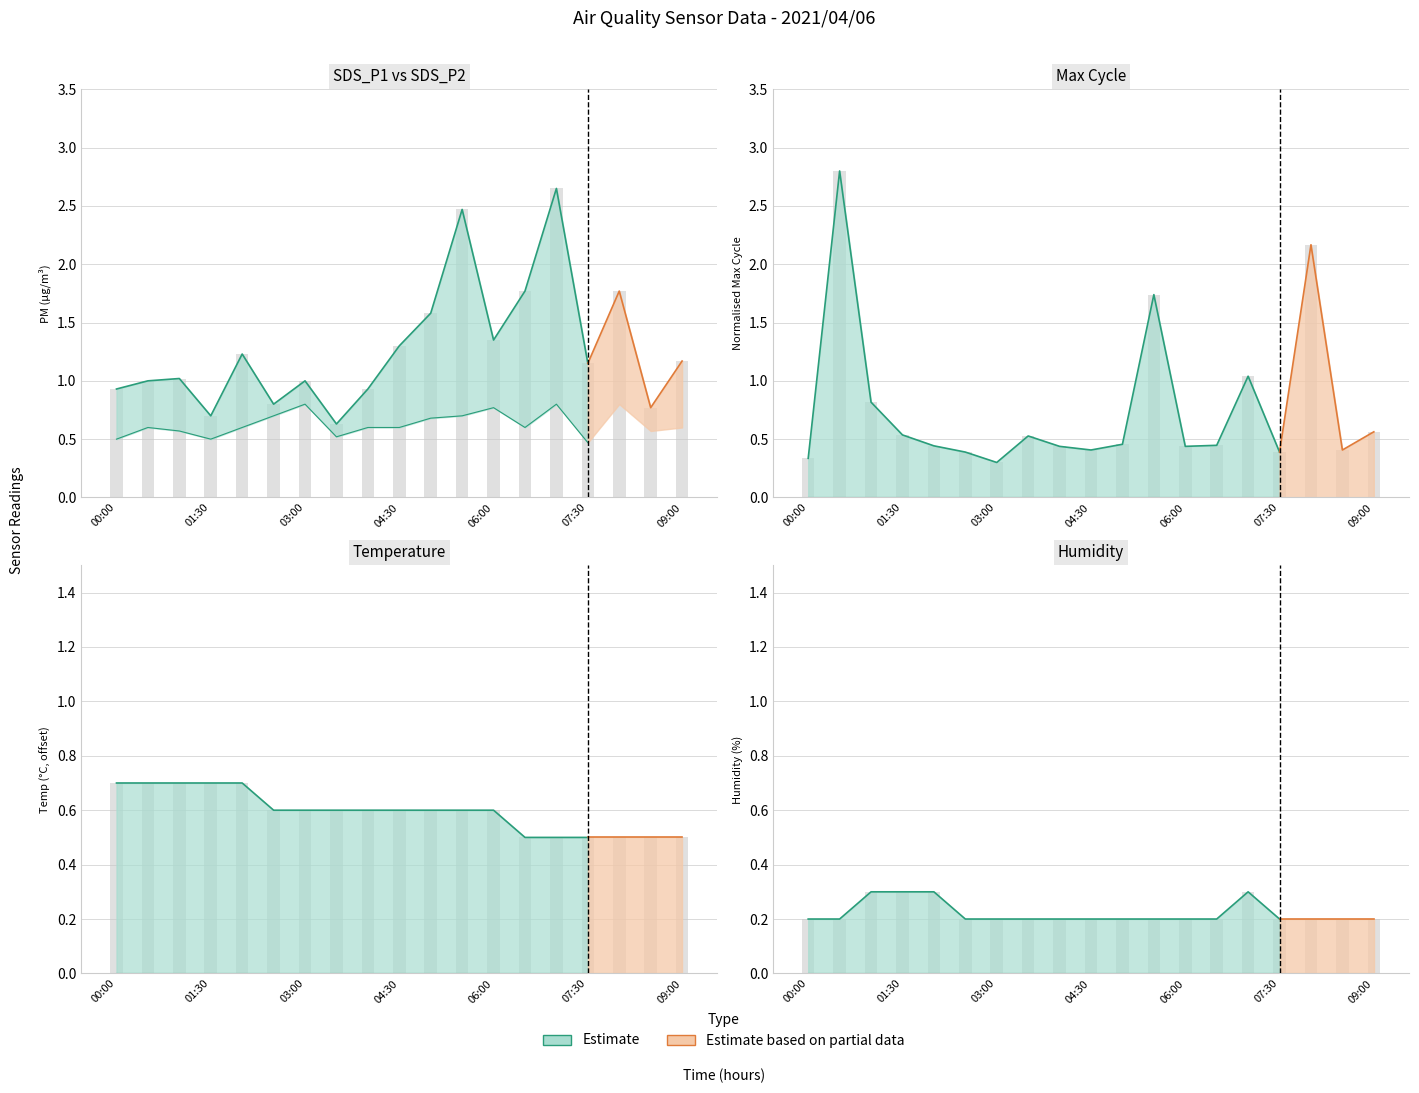

Where is Humidity nearest to the value 0?

00:00